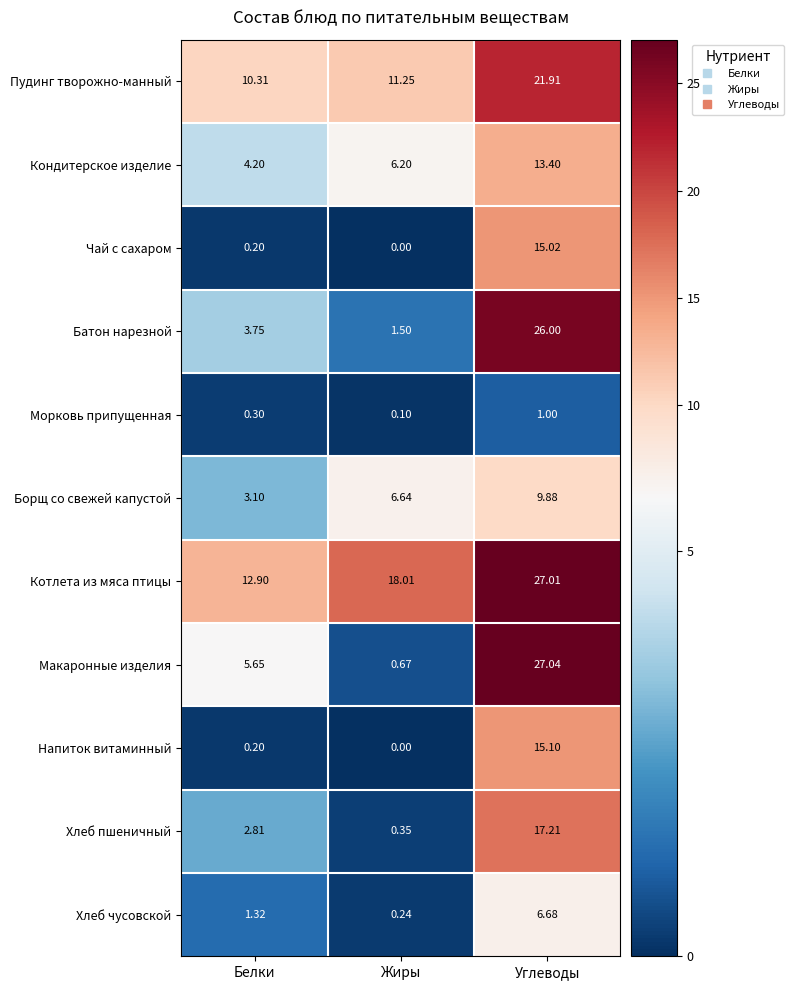

Between Жиры and Углеводы, which series saw the biggest shift?

Макаронные изделия